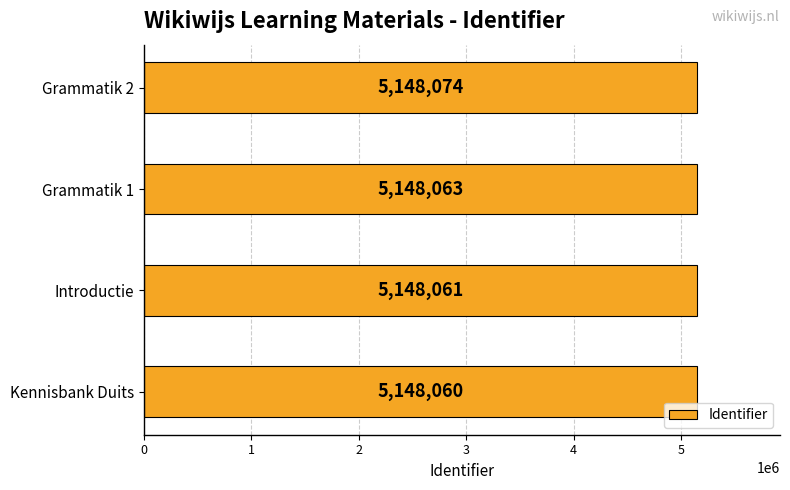

List the labels in order of value, largest first.

Grammatik 2, Grammatik 1, Introductie, Kennisbank Duits